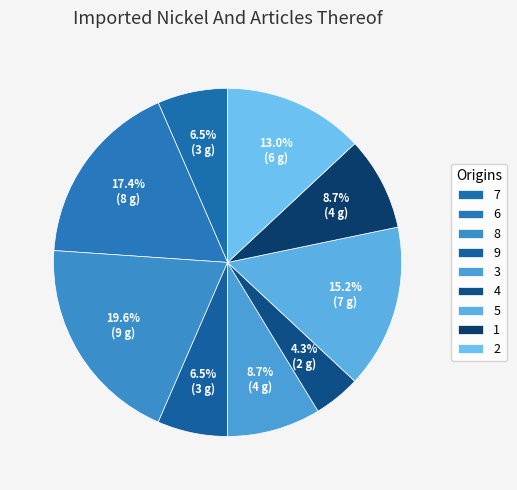

Between 5 and 6, which is larger?

6